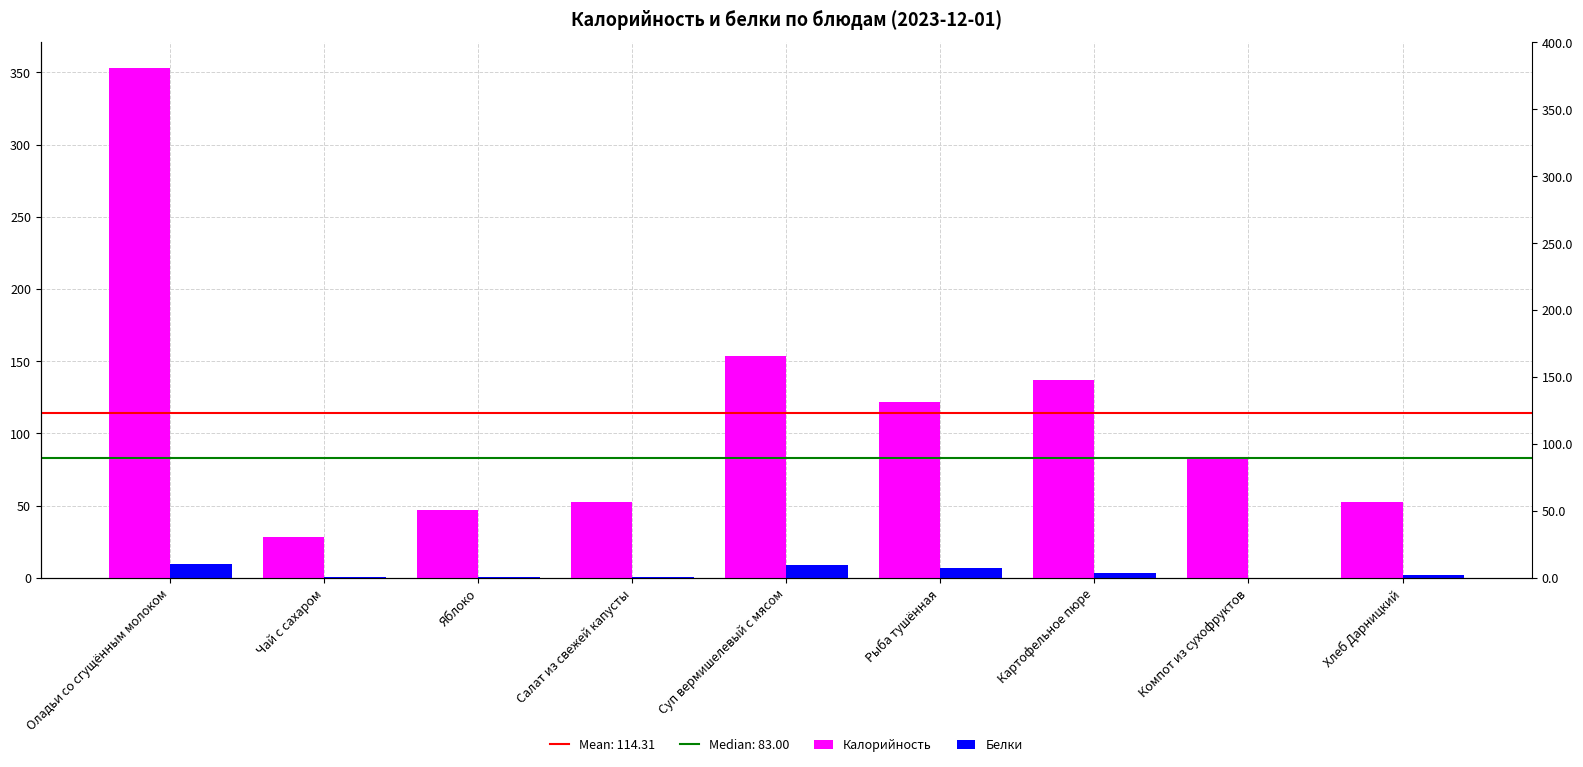

True or false: Калорийность has a value of 49.8 at Чай с сахаром.

False